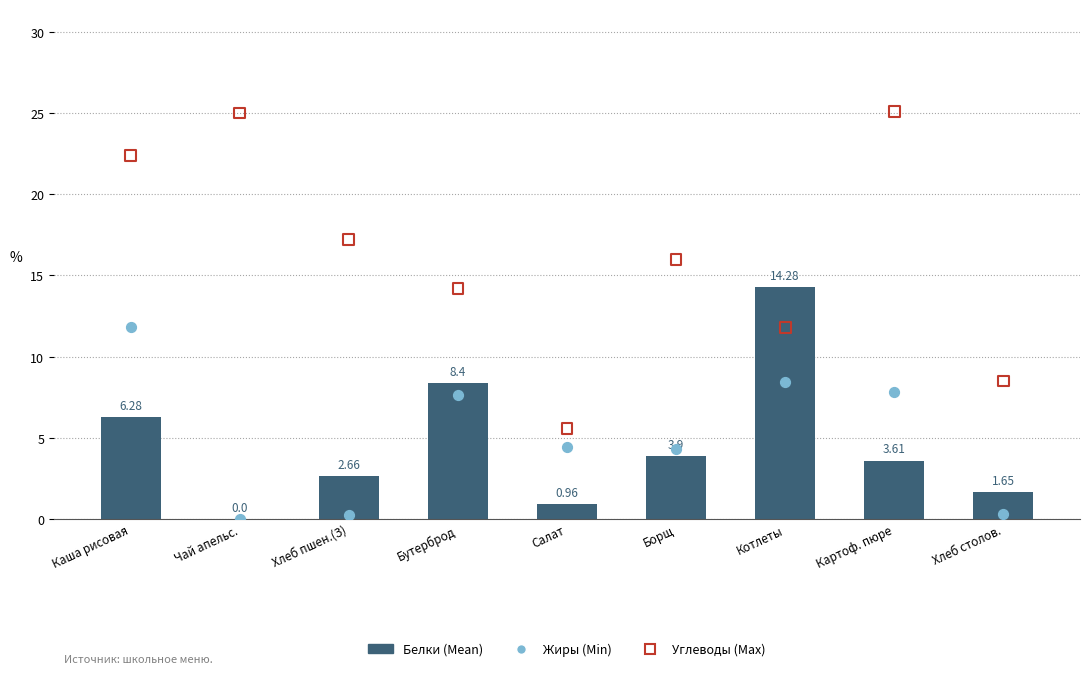

Which series has the largest Y range (max minus min)?

Углеводы (Max)